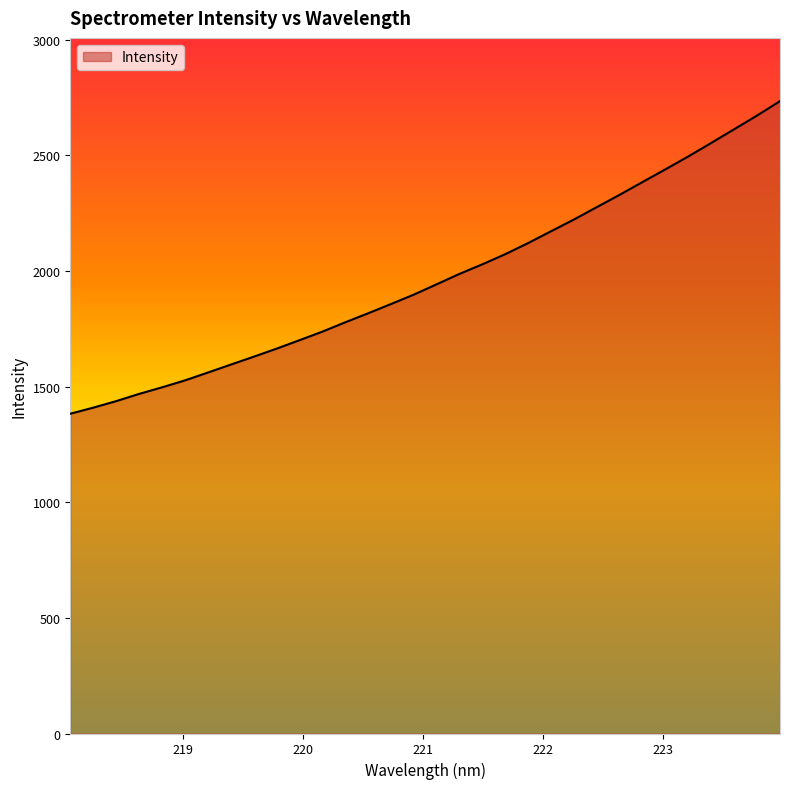

What is the difference between the maximum and minimum values?

1351.7